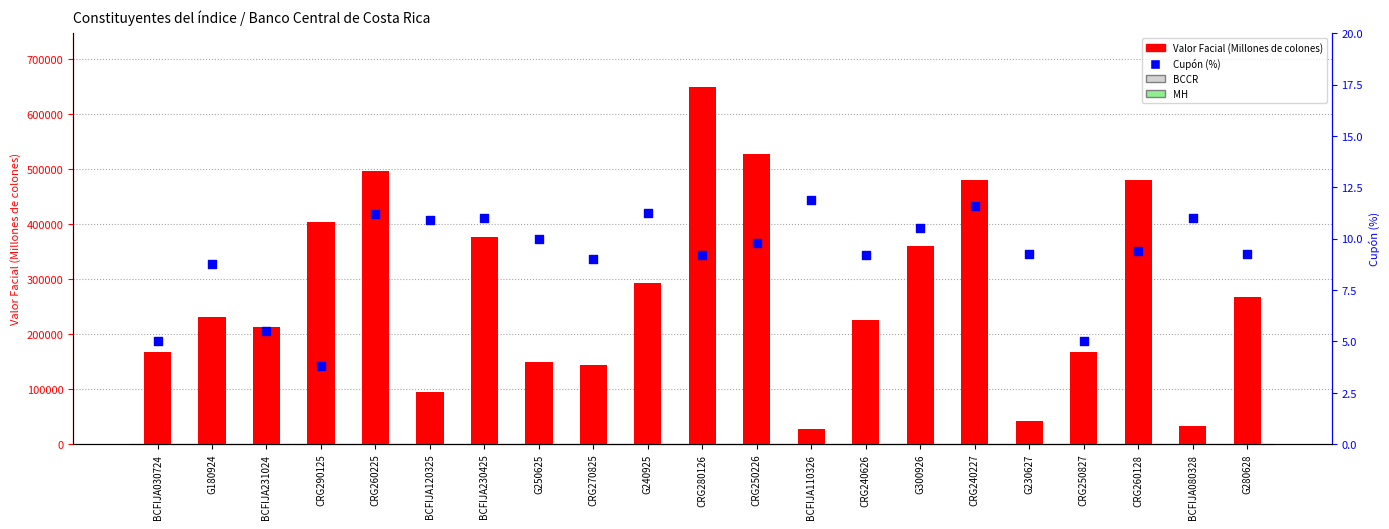

Which series reaches the minimum Y coordinate?

Cupón (%)